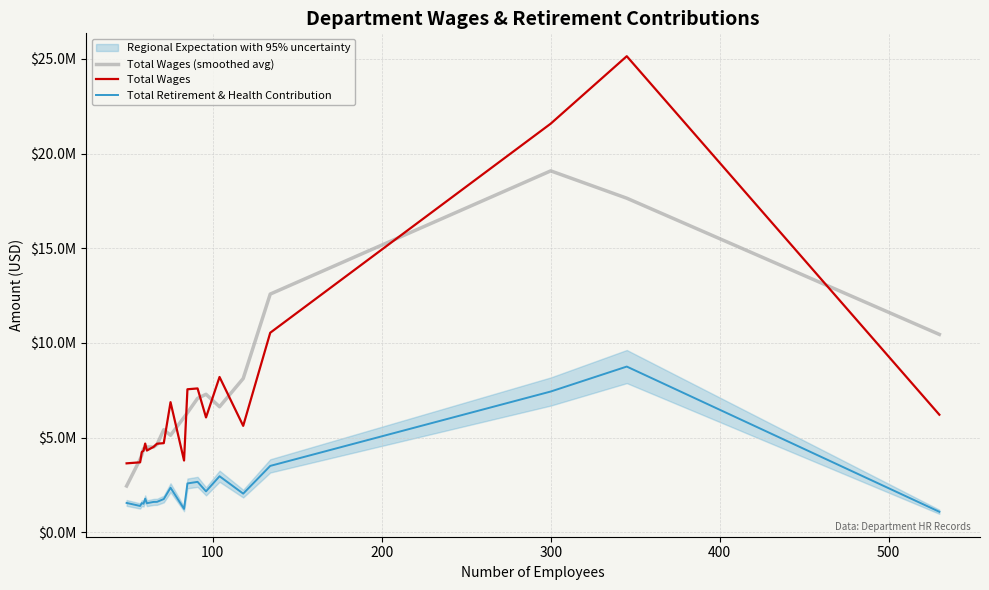

How many series are shown in this chart?

3